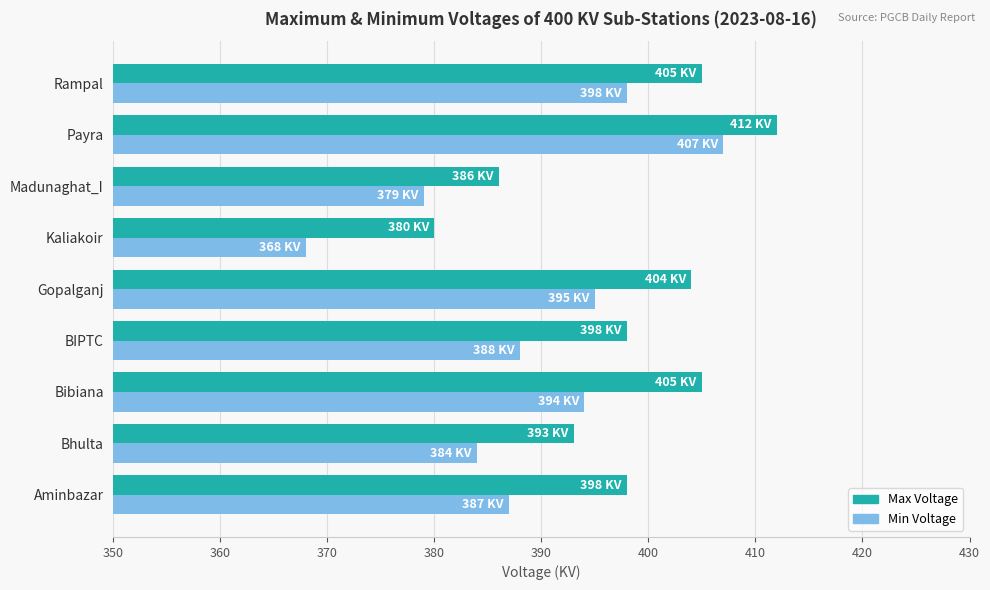

Rank the series at Payra from highest to lowest value.

Max Voltage, Min Voltage